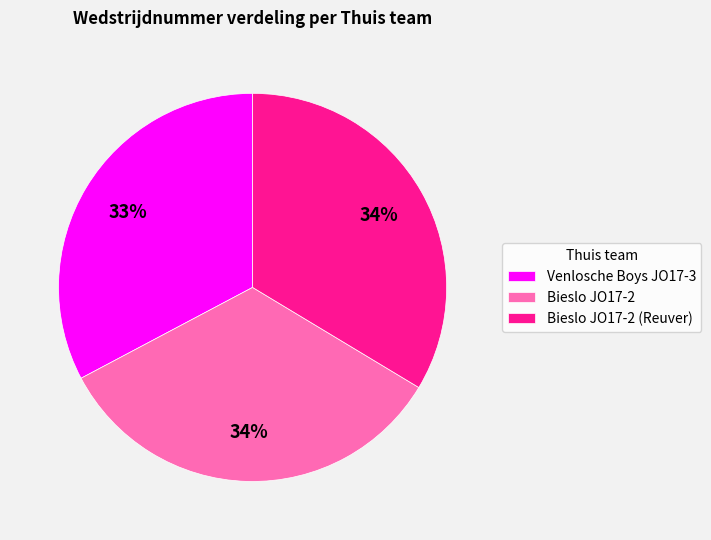

To the nearest percent, what portion does Bieslo JO17-2 (Reuver) represent?

34%